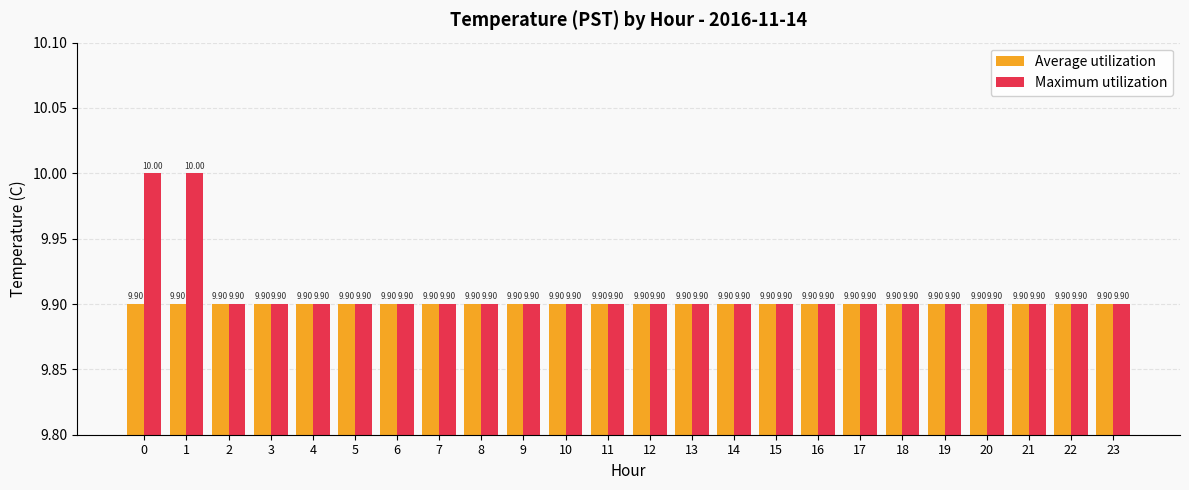

How many categories are shown in the chart?

24